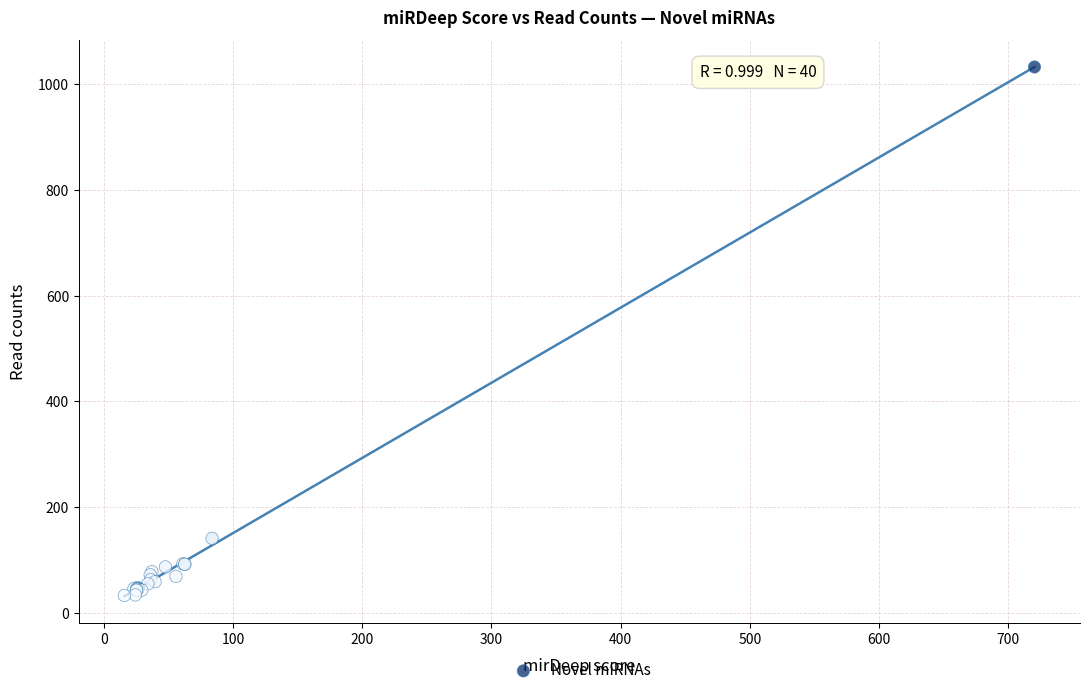

What Y value in the scatter plot is closest to 533?

141